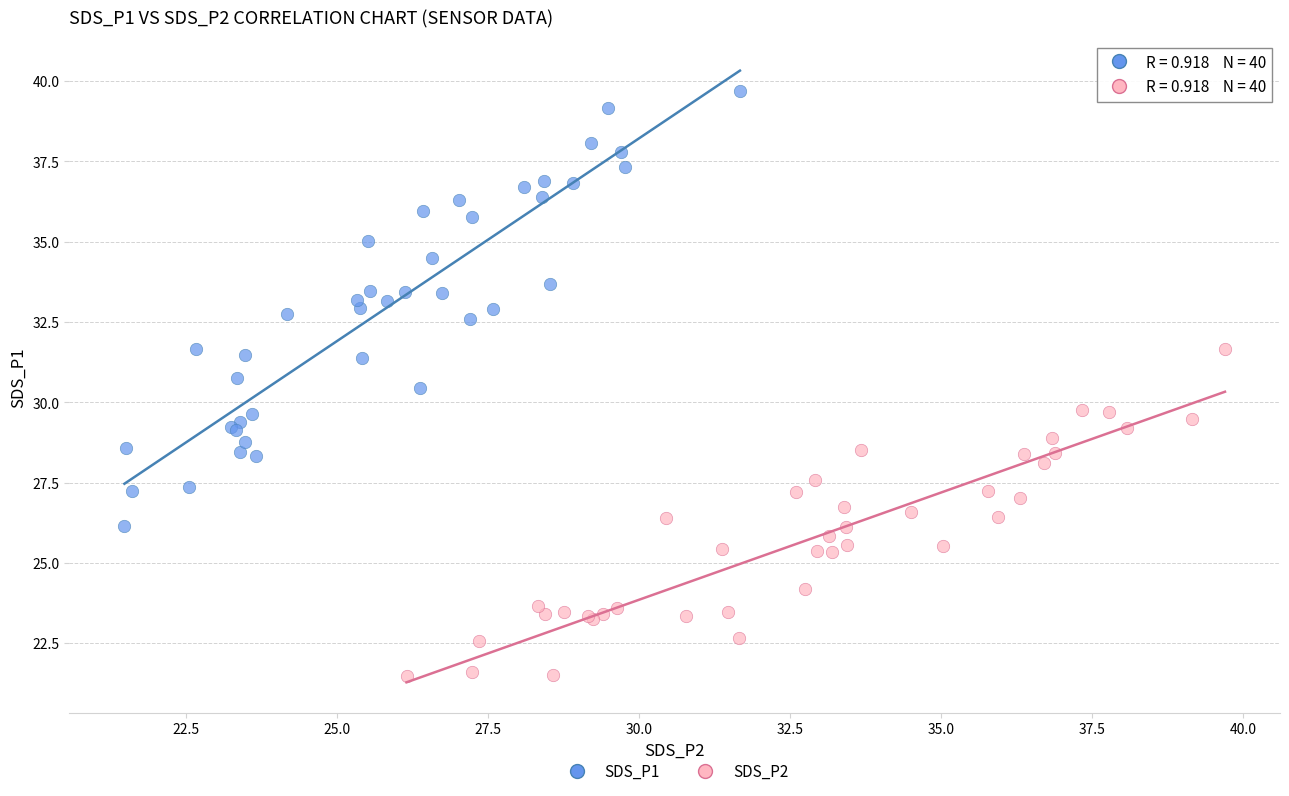

Which series contains the lowest Y value?

SDS_P2